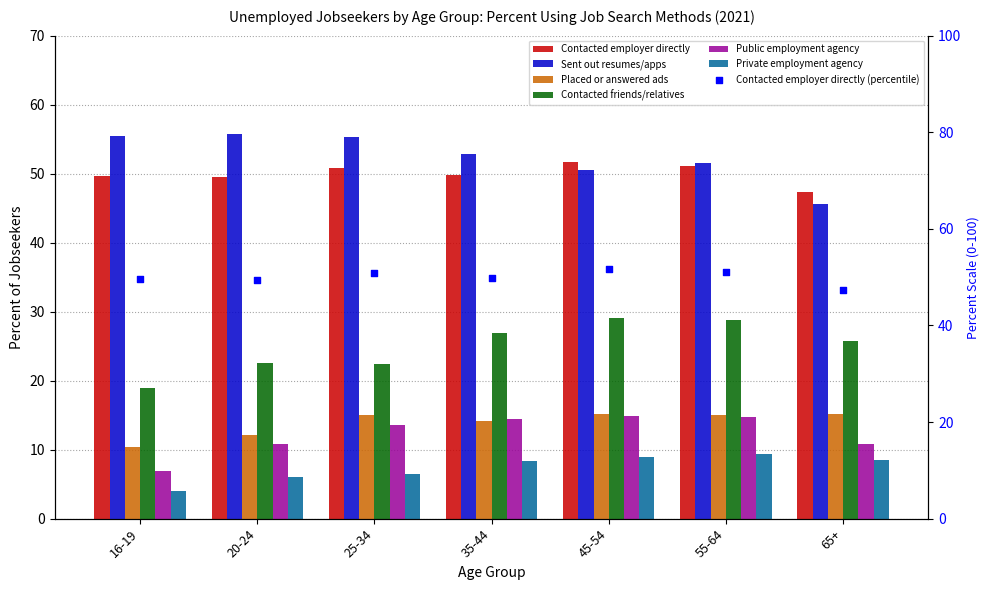

Which series reaches the minimum Y coordinate?

Private employment agency